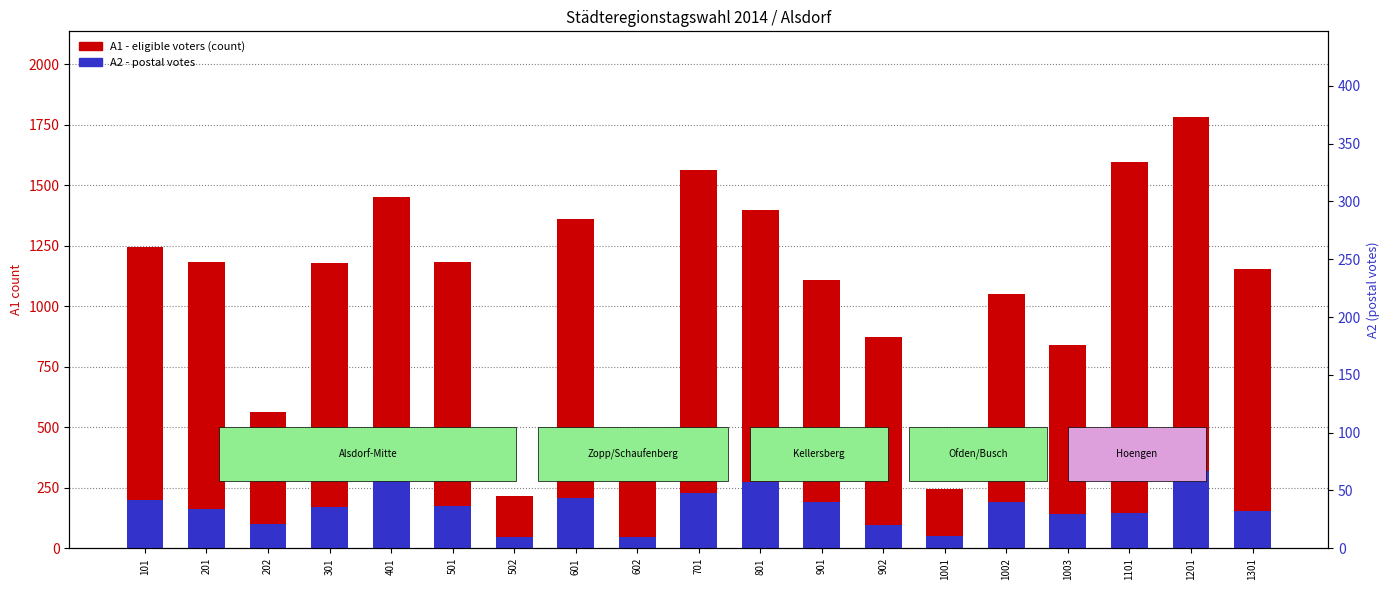

What are all the series names shown in the legend?

A1 (eligible voters), A2 (postal votes)